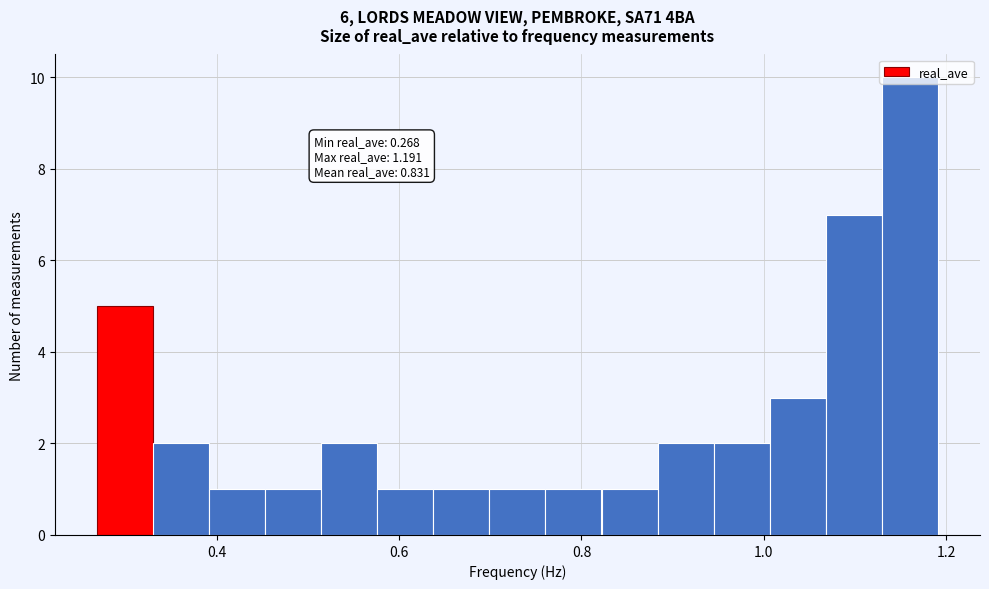

Around what value on the x-axis is the tallest bar? Give the approximate position of its centre, as read against the axis.

1.16